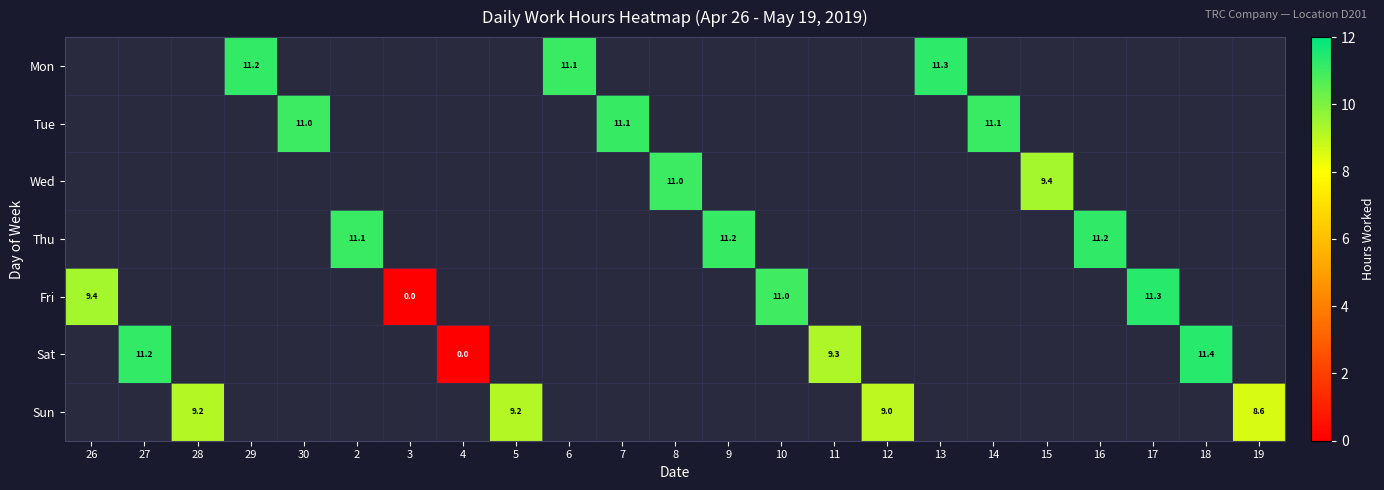

Which category has the lowest value across all series?

3